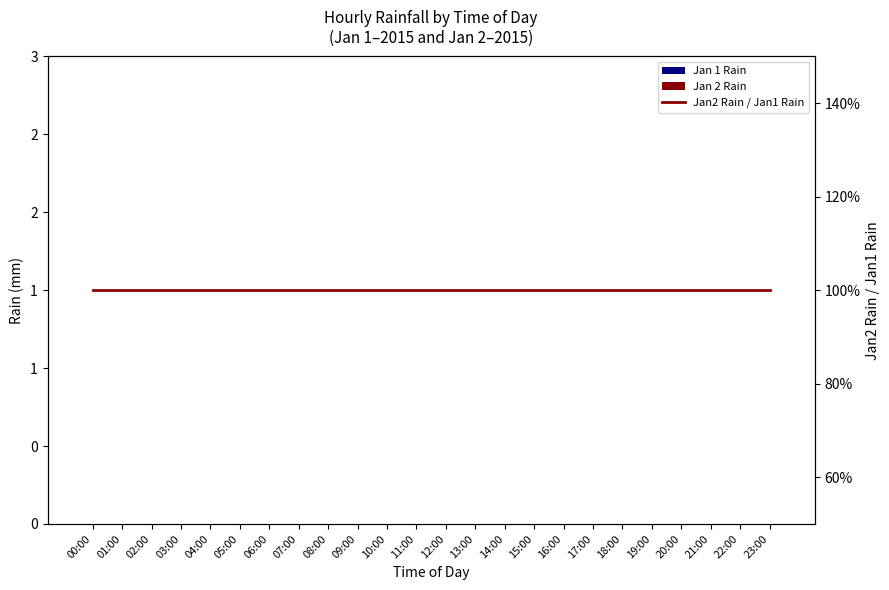

At which category is the sum across all series the highest?

00:00